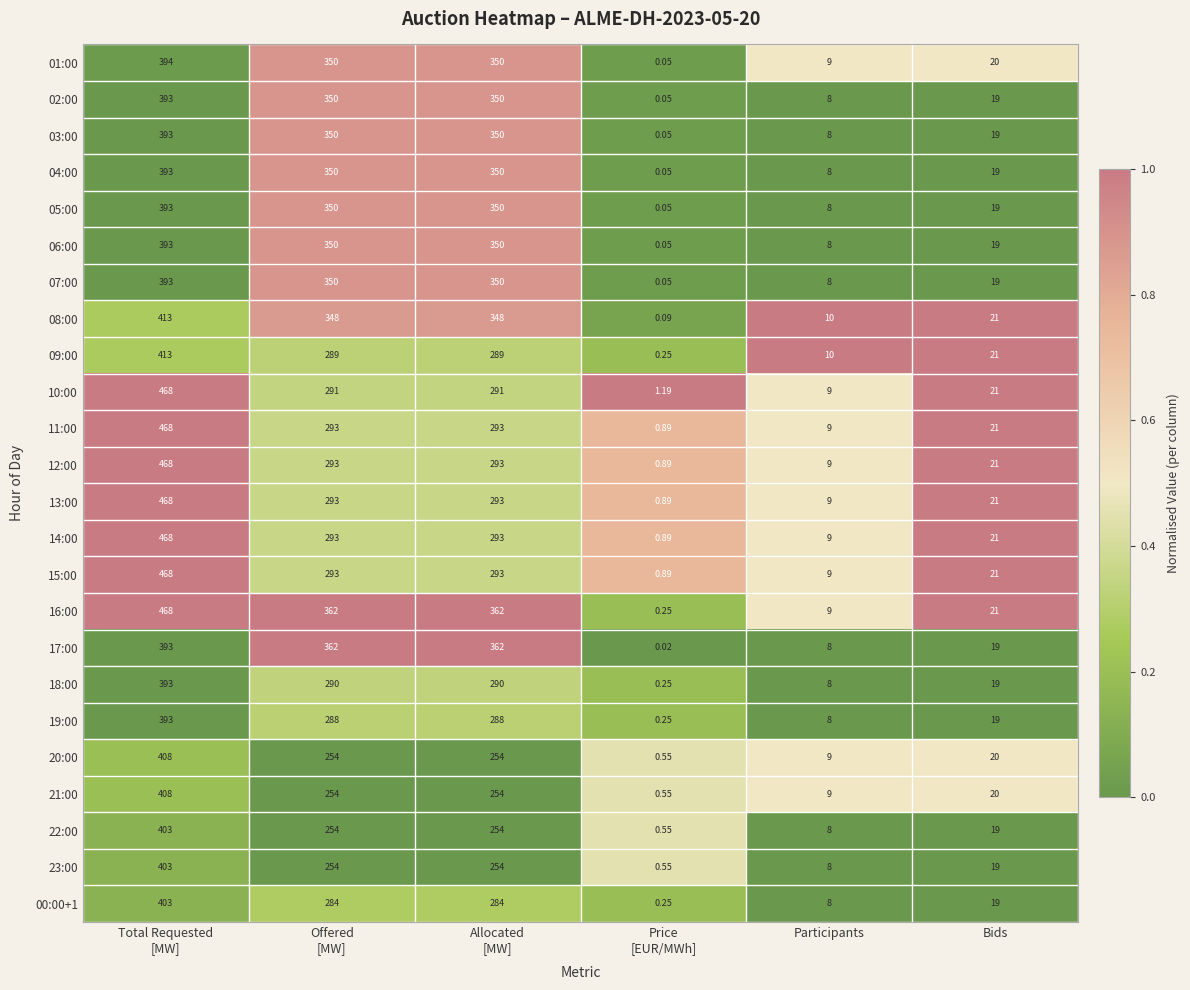

What is the total value across all series at Allocated
[MW]?

7445.0